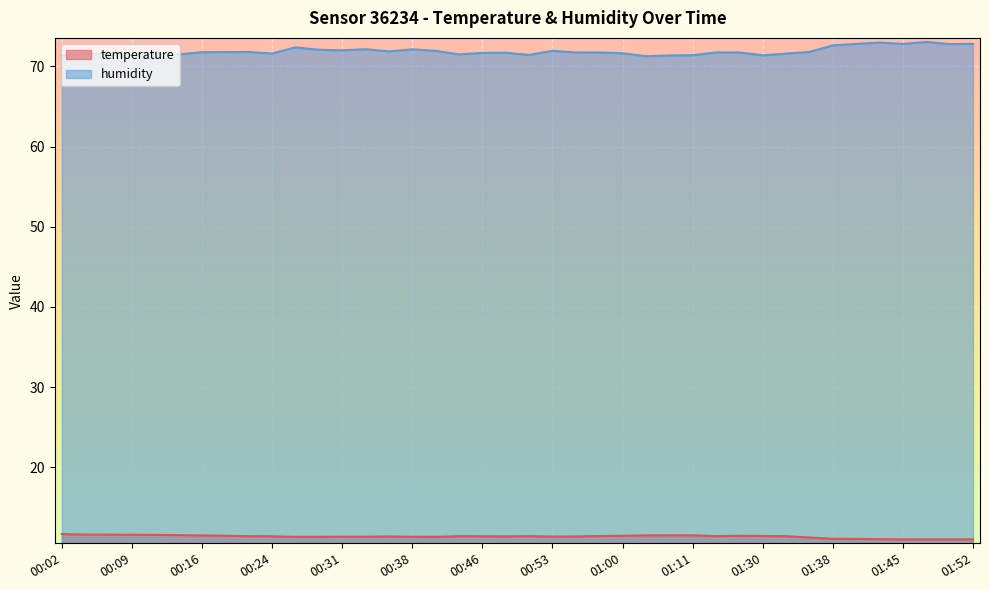

What is the difference between the second highest and second lowest values in the temperature series?

0.6